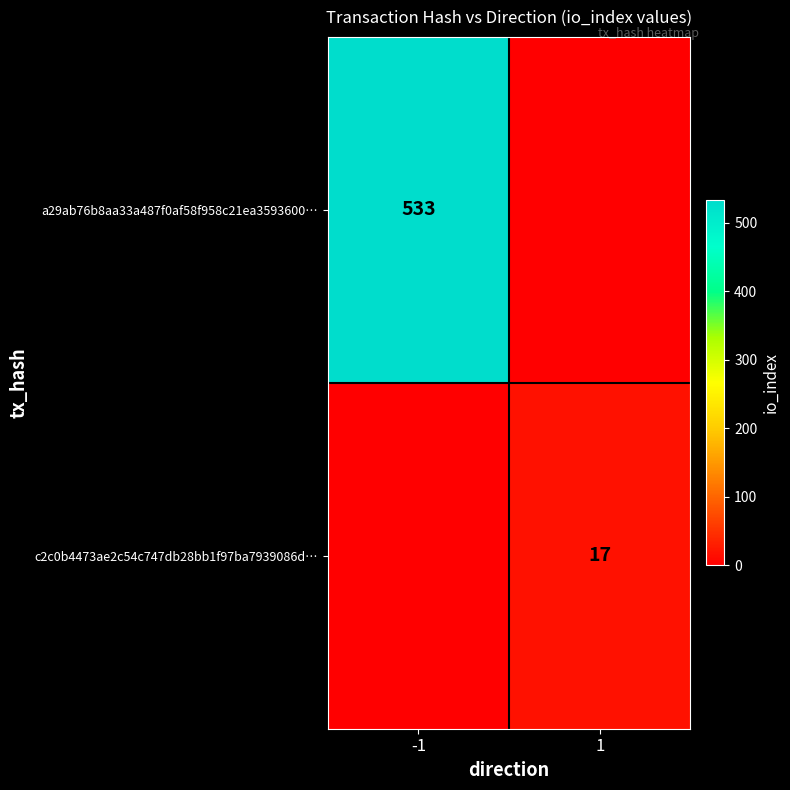

Is the value of c2c0b4473ae2c54c747db28bb1f97ba7939086d… at 1 greater than the value of a29ab76b8aa33a487f0af58f958c21ea3593600… at -1?

No